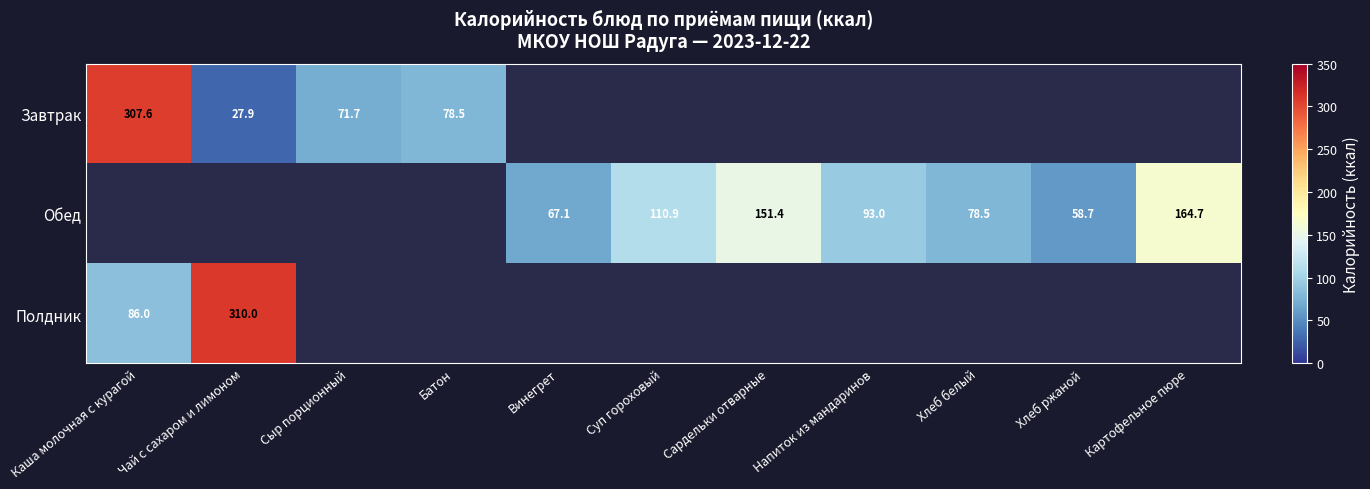

At how many categories does at least one series exceed 283?

2